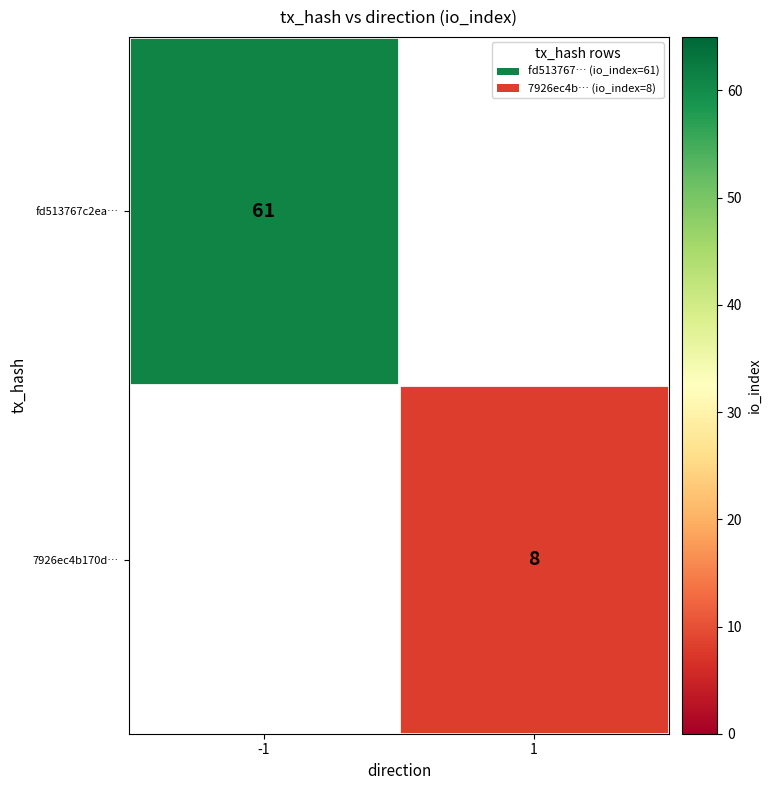

Is the value of 7926ec4b170d… at 1 greater than the value of fd513767c2ea… at -1?

No